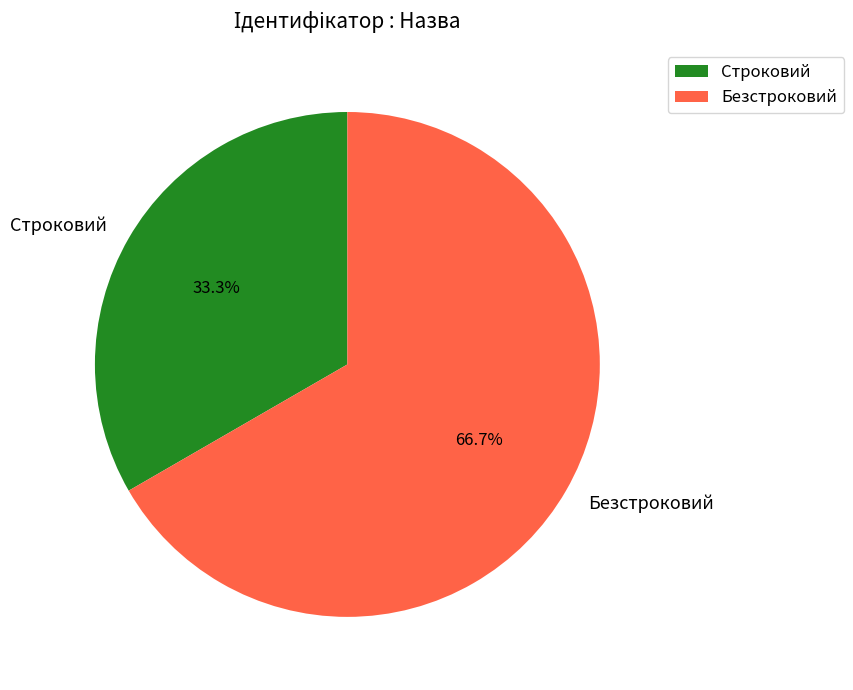

To the nearest percent, what is the difference between the Безстроковий and Строковий slice percentages?

33%